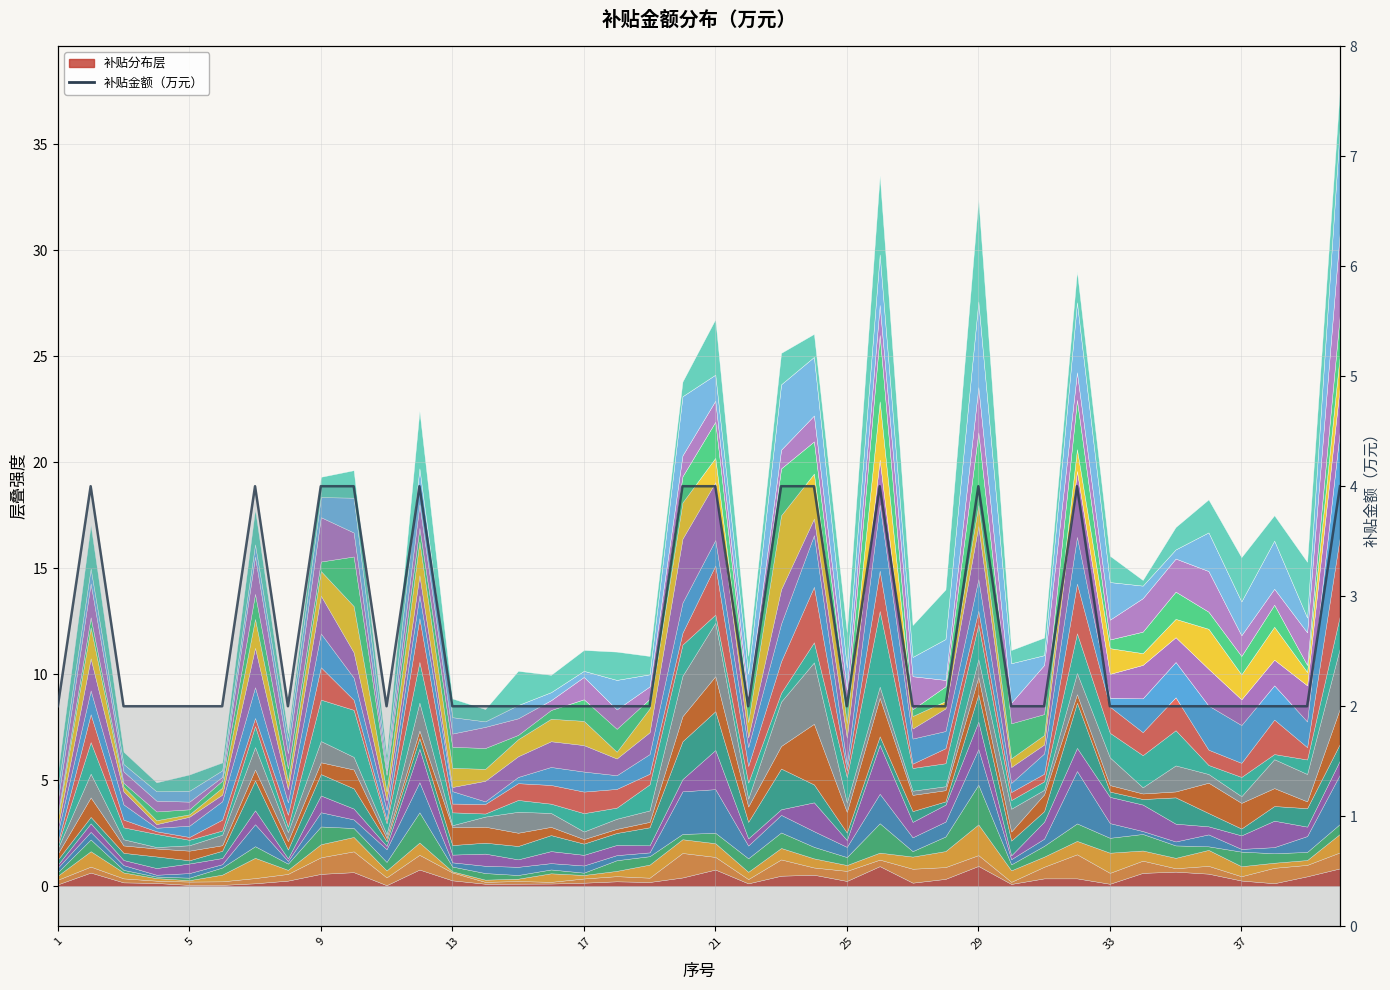

What is the minimum value shown in the chart?

2